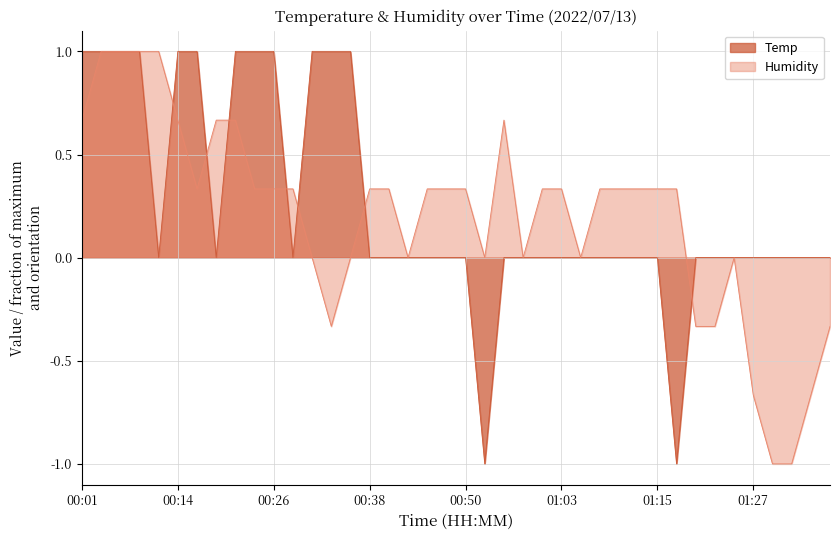

At which category does the chart reach its minimum across all series?

01:30